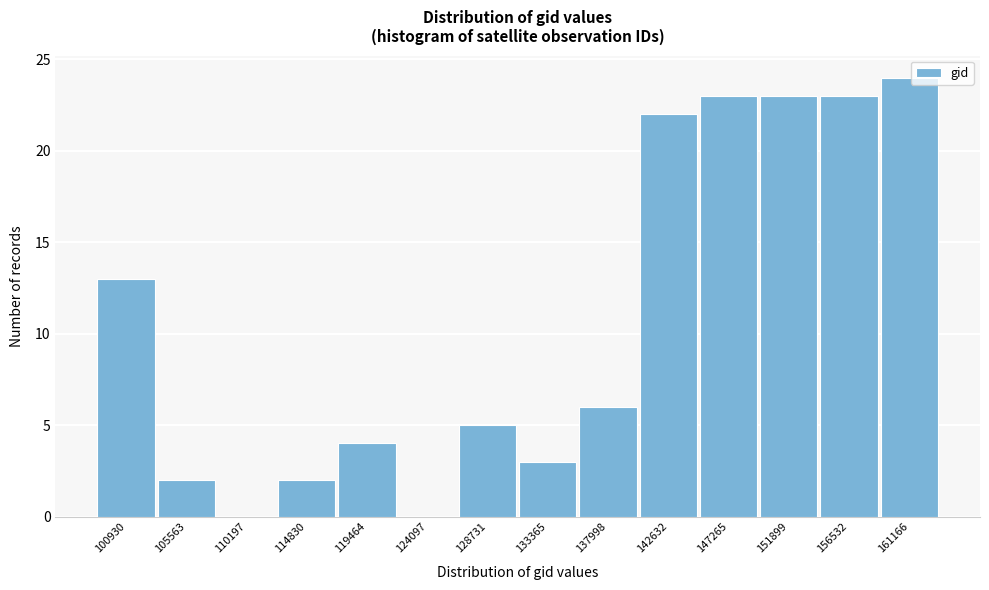

Reading right to left, list all the values displayed in this chart.

161166=24	156532=23	151899=23	147265=23	142632=22	137998=6	133365=3	128731=5	124097=0	119464=4	114830=2	110197=0	105563=2	100930=13